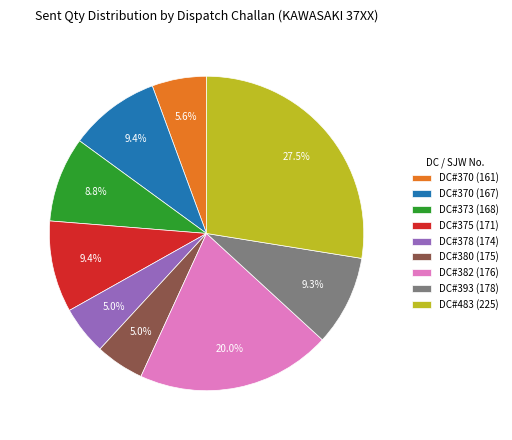

Which has a higher value, DC#483 (225) or DC#375 (171)?

DC#483 (225)